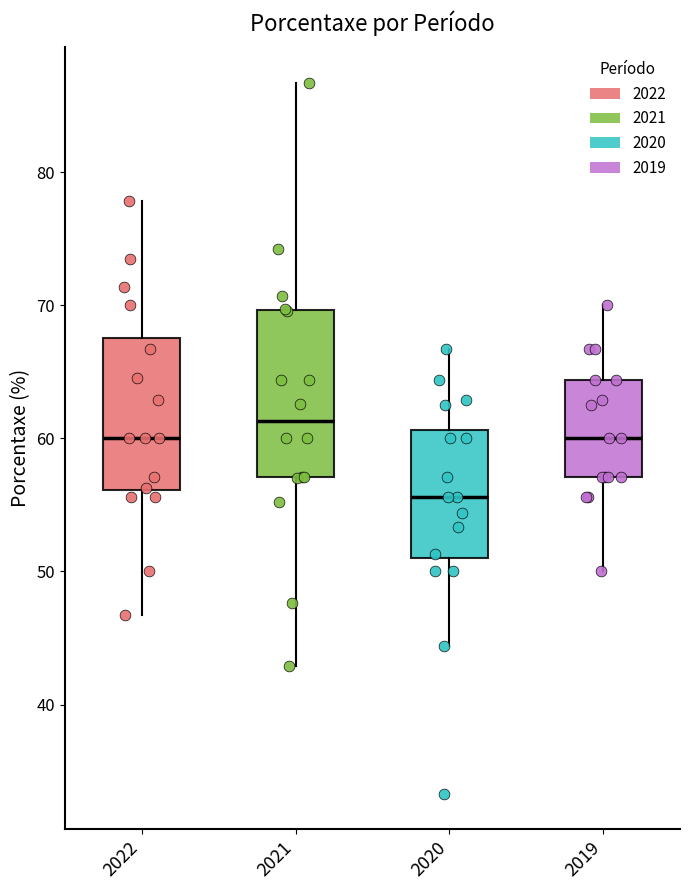

Which box is the tallest, from its lower edge to its upper edge?

2021